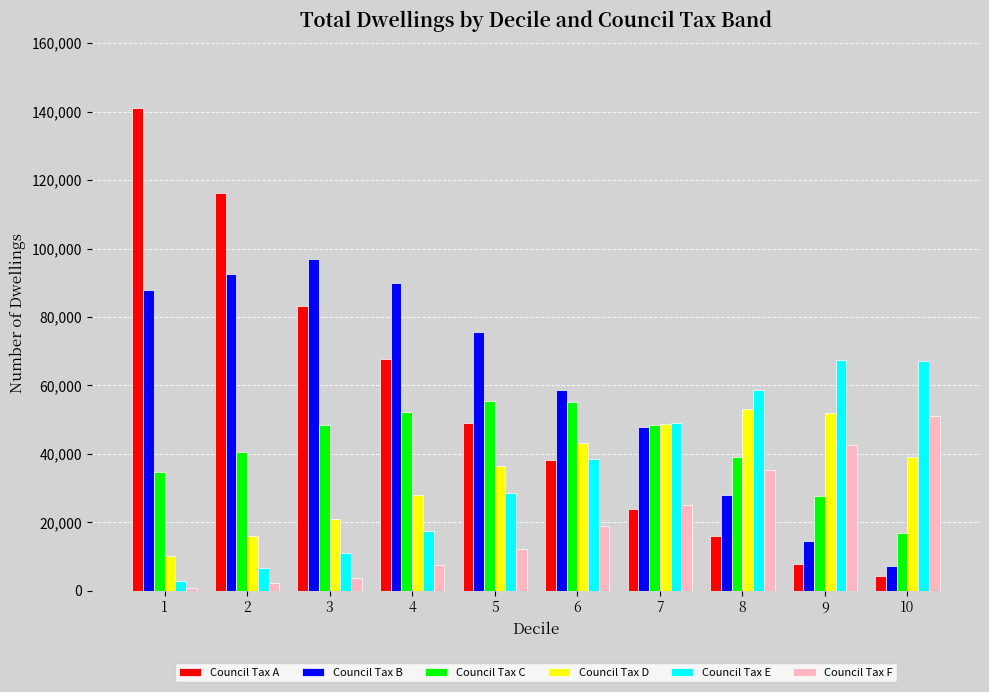

Which series has the widest spread of values?

Council Tax A